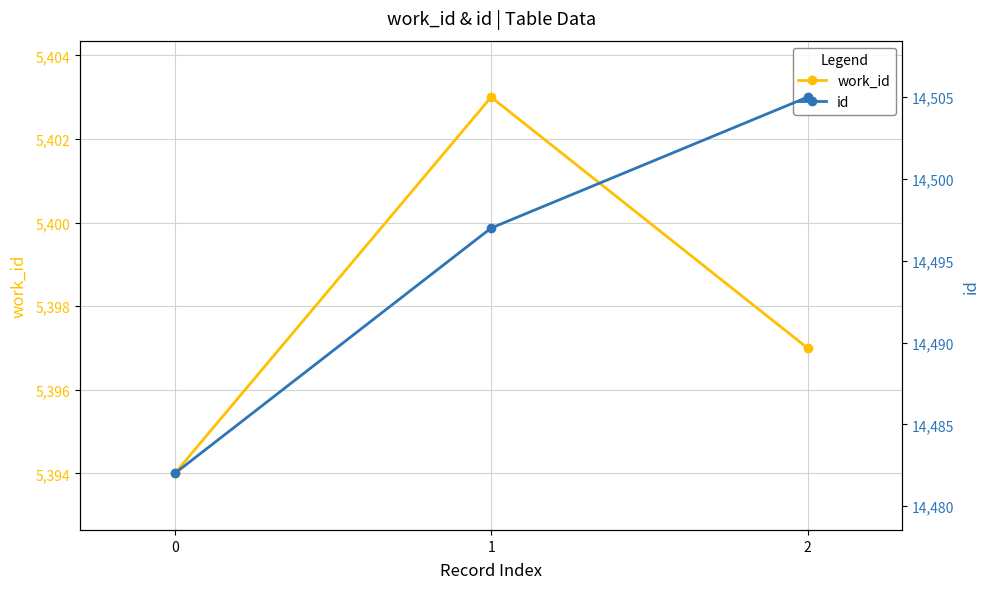

What is the total value across all series at 2?

19902